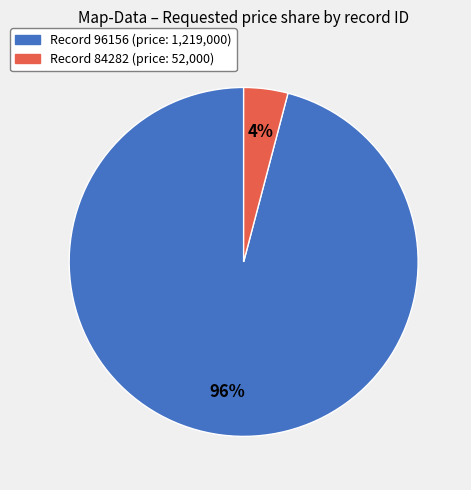

To the nearest percent, what is the difference between the largest and smallest slice percentages?

92%